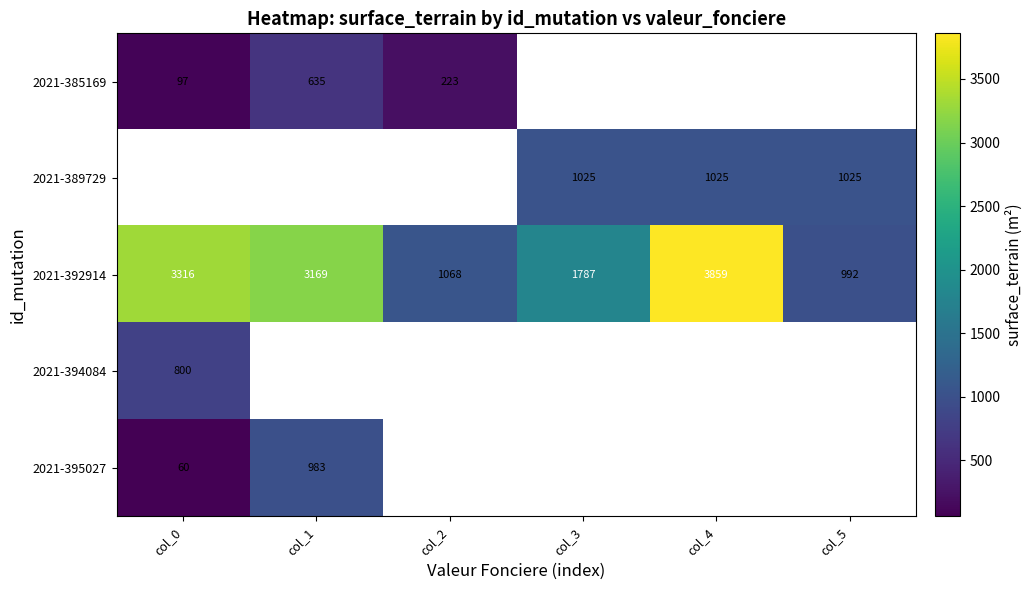

The value of 2021-392914 at col_3 is 625.4. True or false?

False